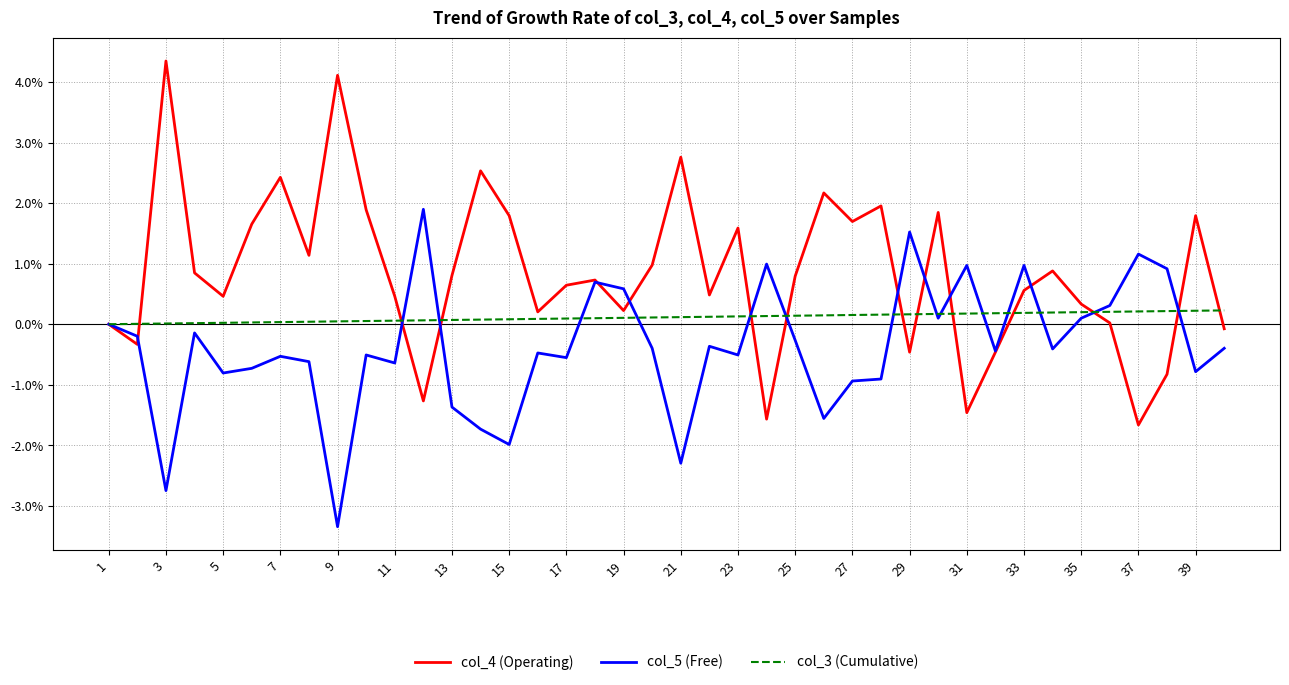

Rank the series by their average value, from highest to lowest.

col_4 (Operating), col_3 (Cumulative), col_5 (Free)